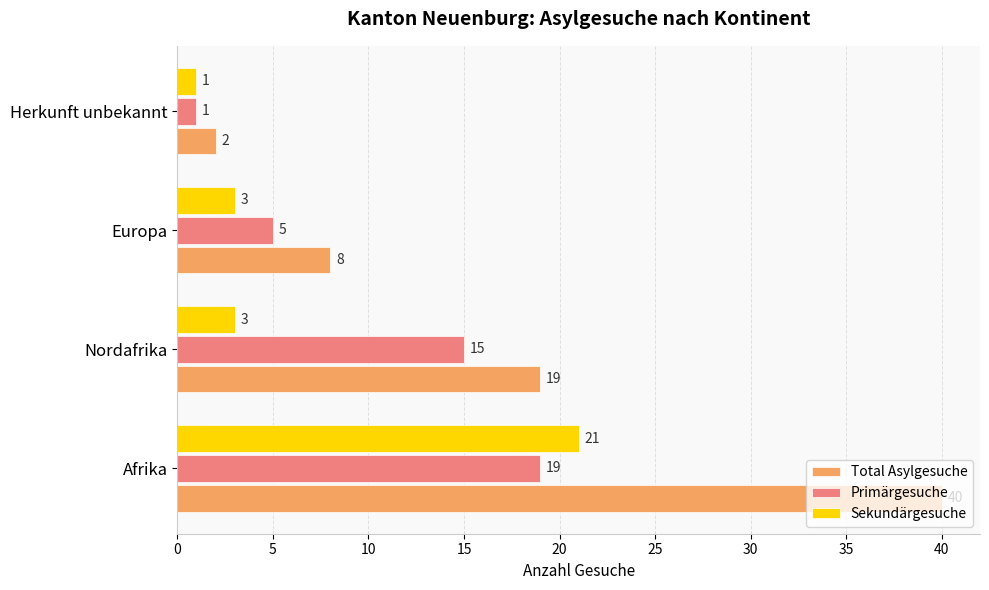

Which series has the largest total across all categories?

Total Asylgesuche